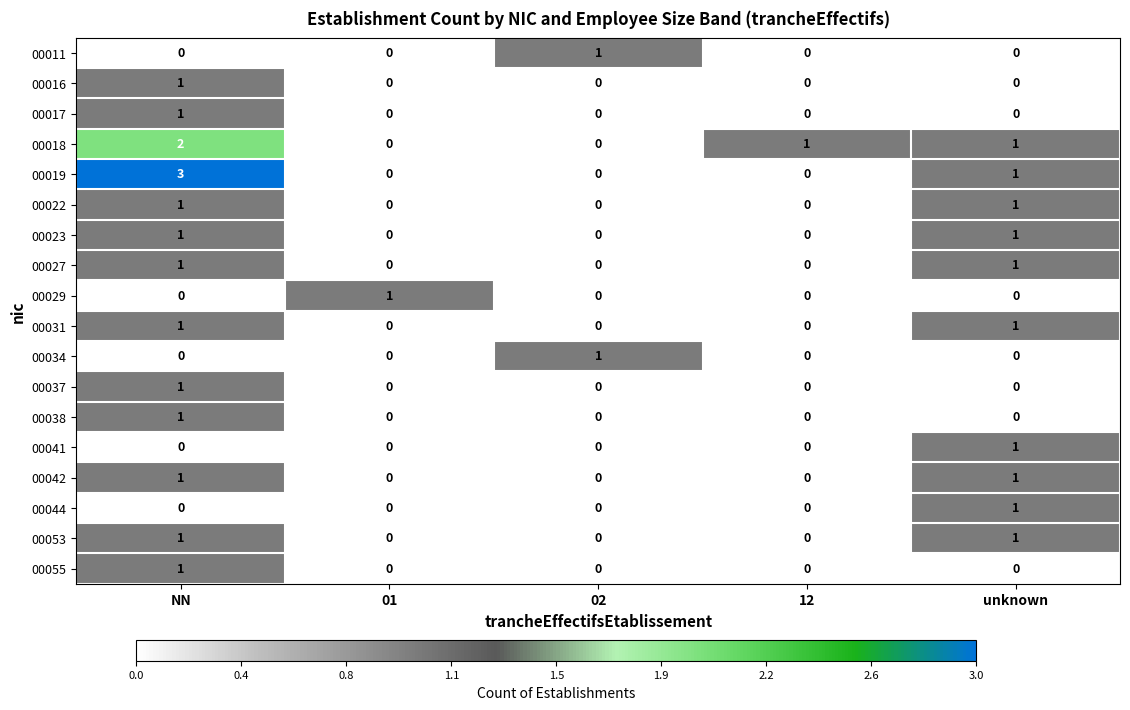

How many data points in 00041 are above 0?

1